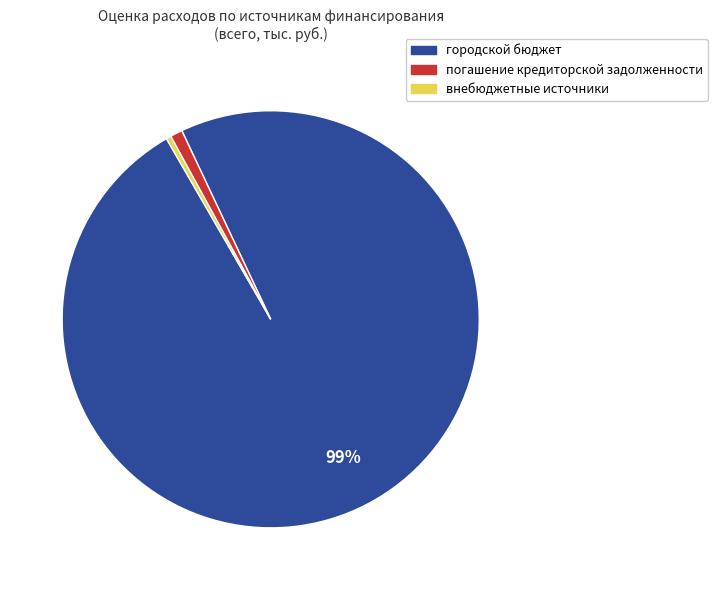

Is the sum of погашение кредиторской задолженности and внебюджетные источники greater than half?

No